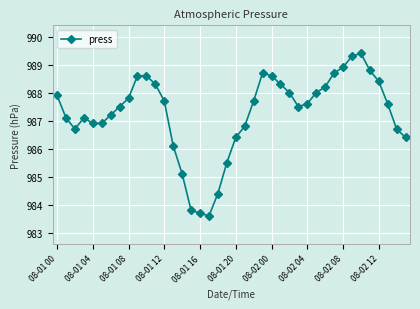

Reading left to right, what are all the values shown in this chart?

987.9	987.1	986.7	987.1	986.9	986.9	987.2	987.5	987.8	988.6	988.6	988.3	987.7	986.1	985.1	983.8	983.7	983.6	984.4	985.5	986.4	986.8	987.7	988.7	988.6	988.3	988.0	987.5	987.6	988.0	988.2	988.7	988.9	989.3	989.4	988.8	988.4	987.6	986.7	986.4